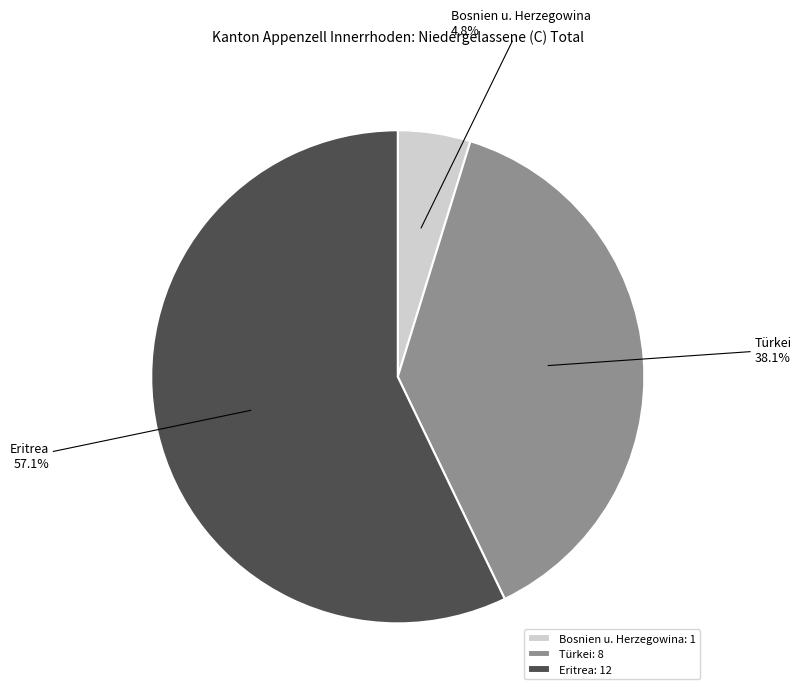

Which category has the biggest portion of the pie?

Eritrea